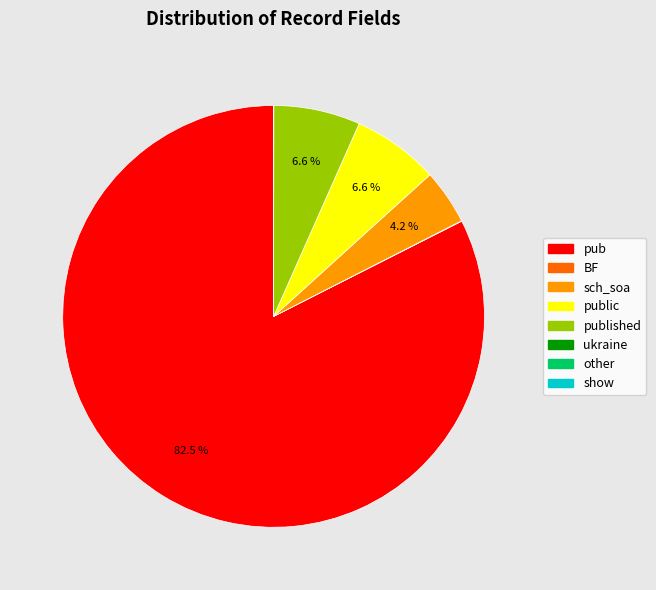

Does any single category account for the majority?

Yes